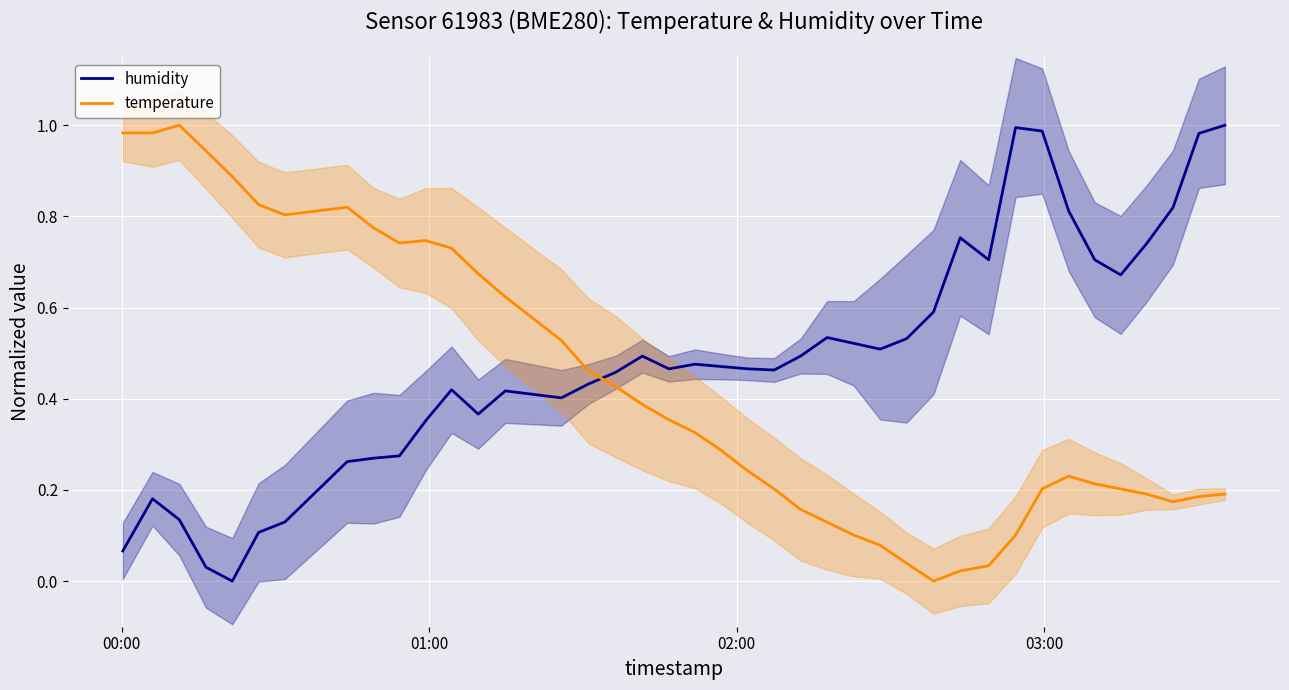

Which series ends up on top after the final intersection of humidity and temperature?

humidity